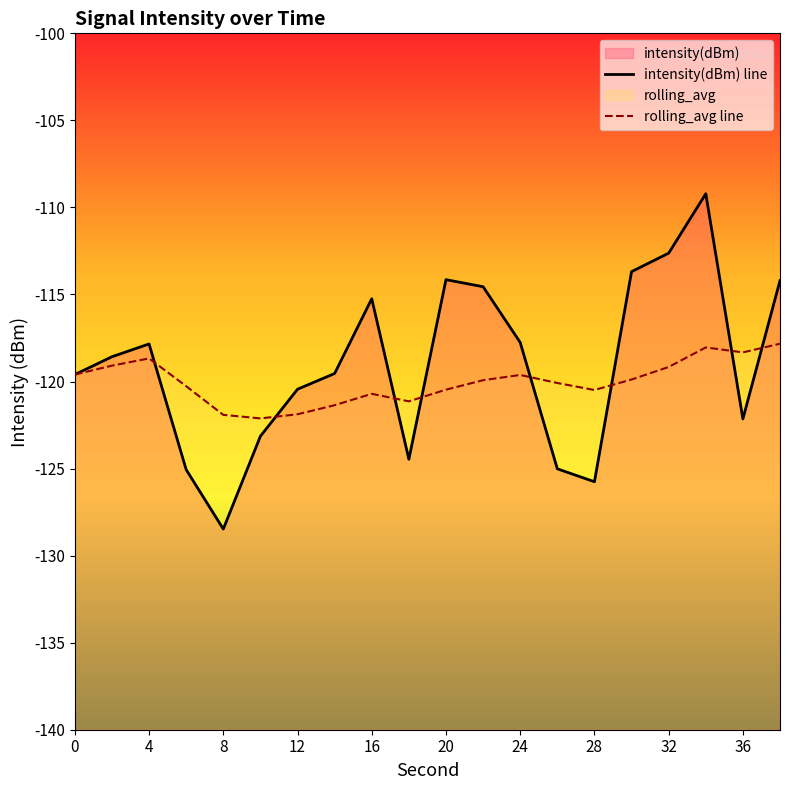

What is the difference between the highest and lowest values at 2?

0.5